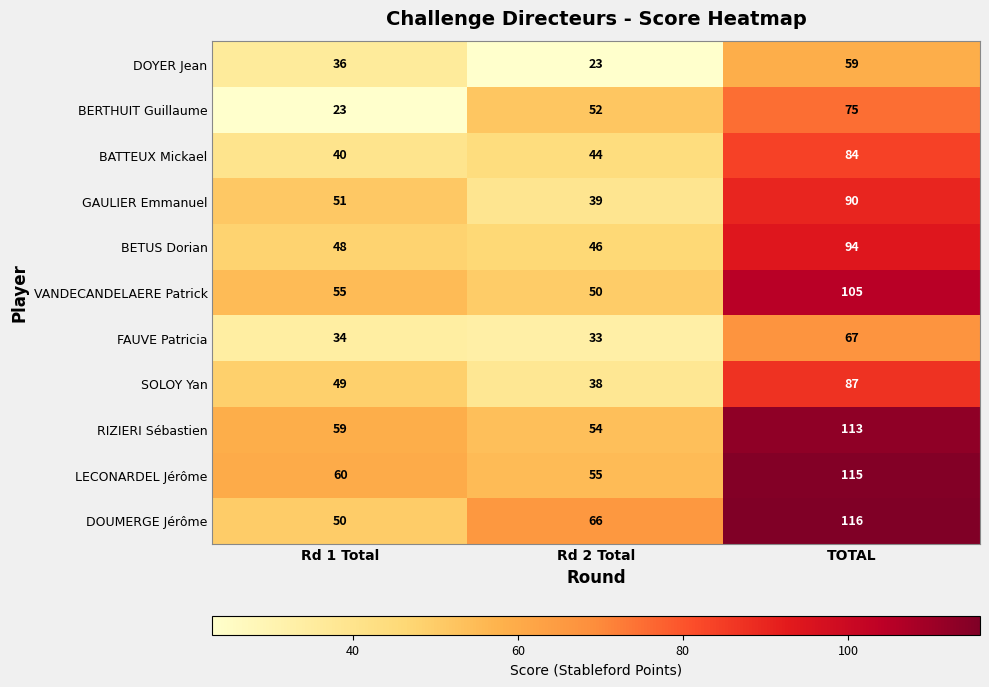

Rank the series at Rd 1 Total from lowest to highest value.

BERTHUIT Guillaume, FAUVE Patricia, DOYER Jean, BATTEUX Mickael, BETUS Dorian, SOLOY Yan, DOUMERGE Jérôme, GAULIER Emmanuel, VANDECANDELAERE Patrick, RIZIERI Sébastien, LECONARDEL Jérôme